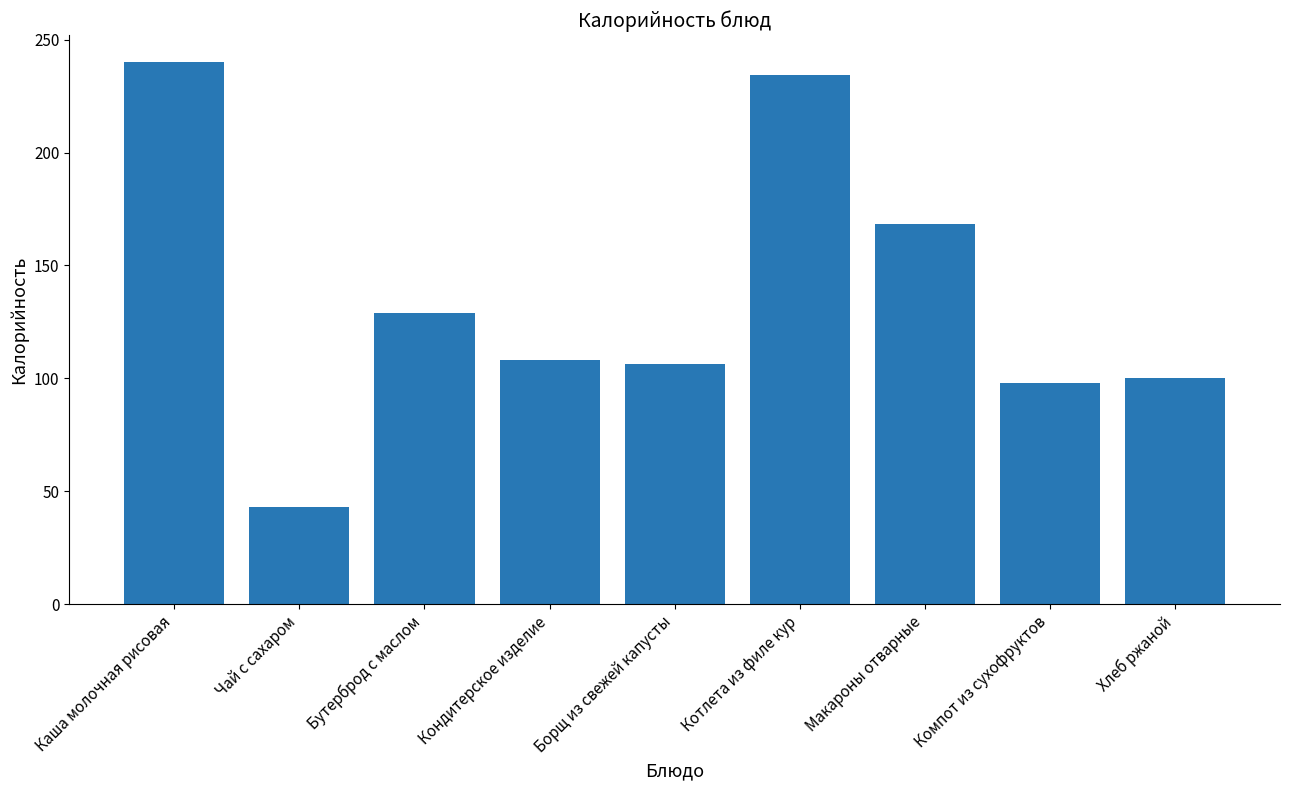

True or false: the data shows 100.0 at Хлеб ржаной.

True